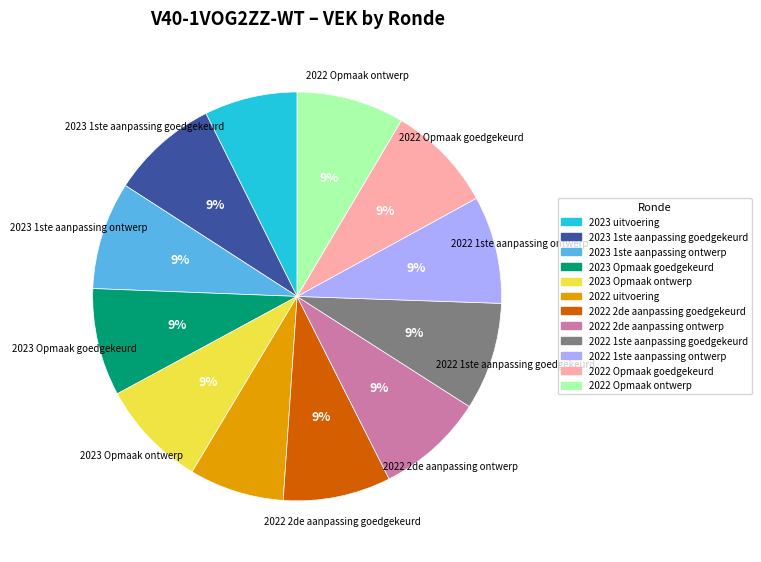

To the nearest percent, what portion does 2022 uitvoering represent?

8%